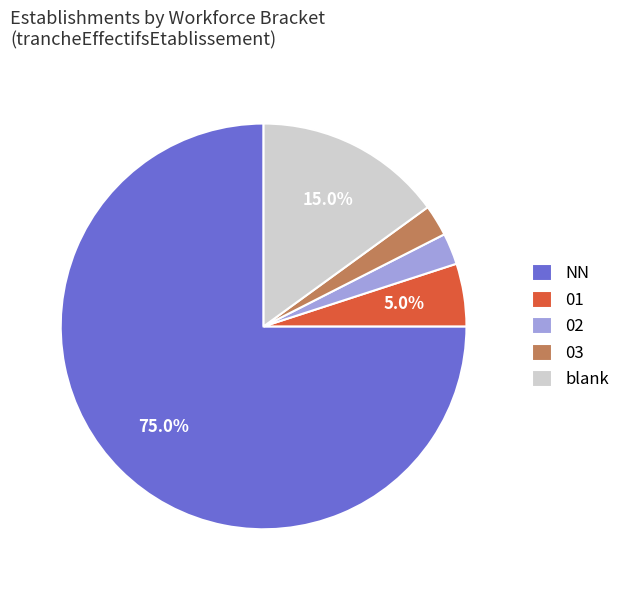

How many segments does this pie chart have?

5